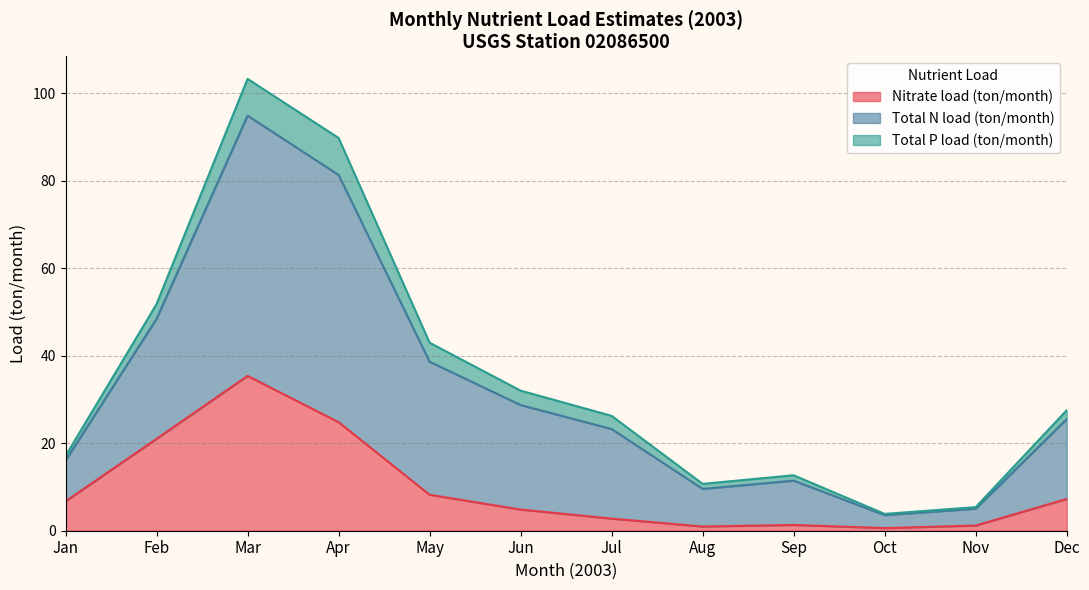

Is it true that Nitrate load (ton/month) equals 2.7 at Dec?

False